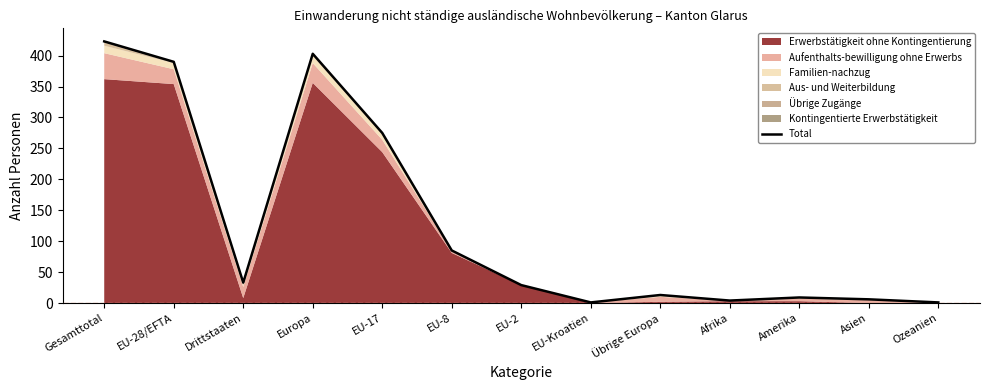

What is the sum of all values?

1672